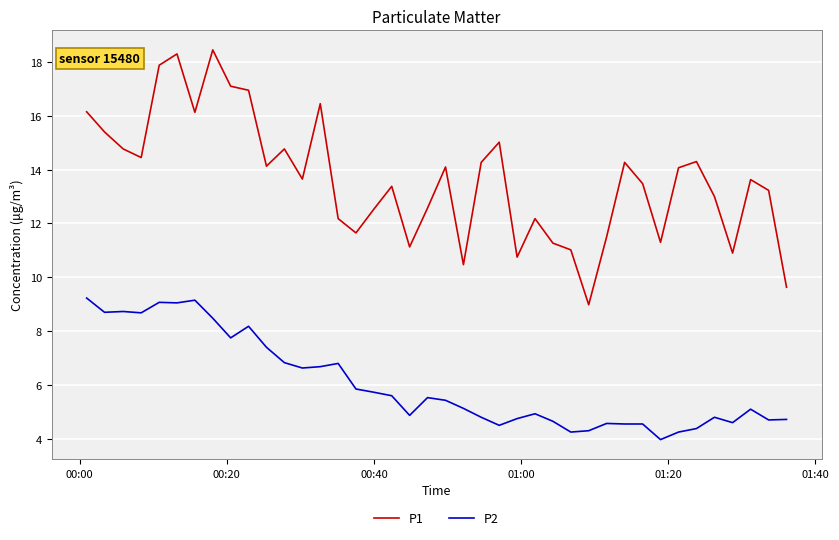

What is the highest value of the P2 series?

9.2